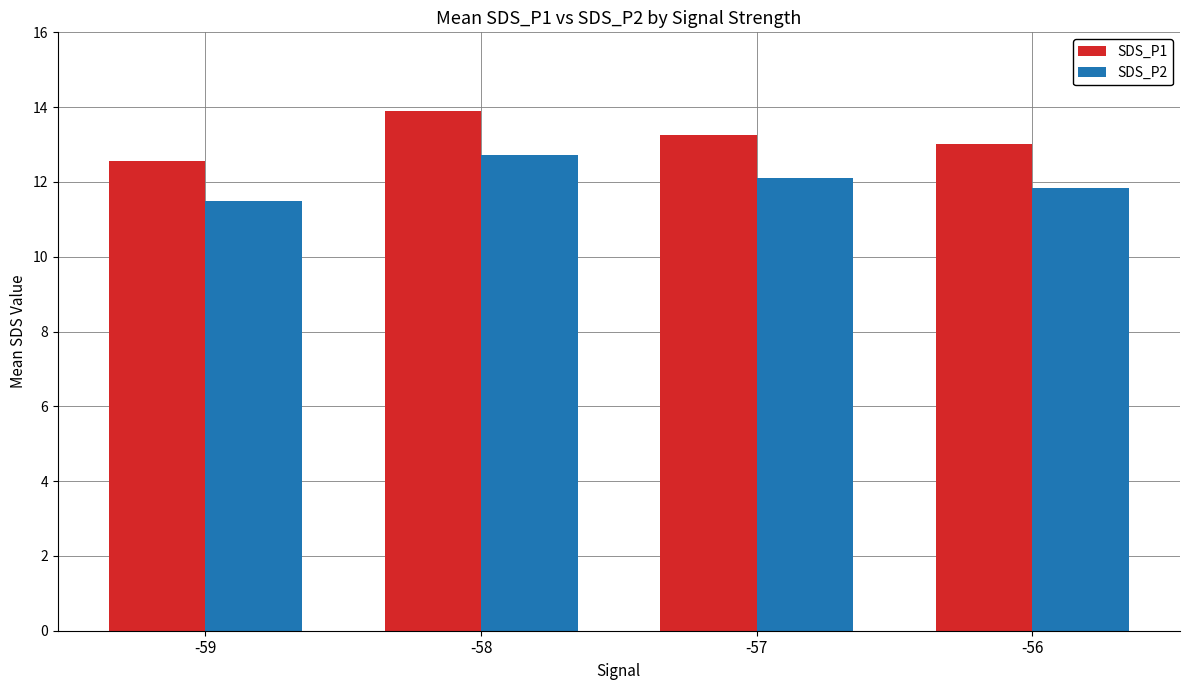

Is it true that SDS_P1 equals 18.3 at -59?

False